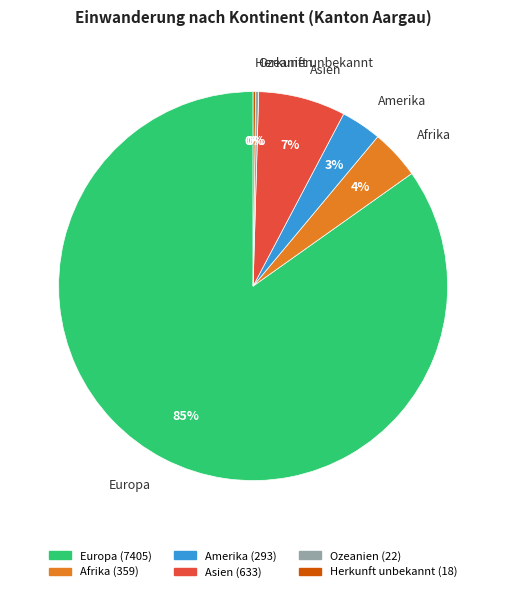

To the nearest percent, what is the average slice percentage?

17%